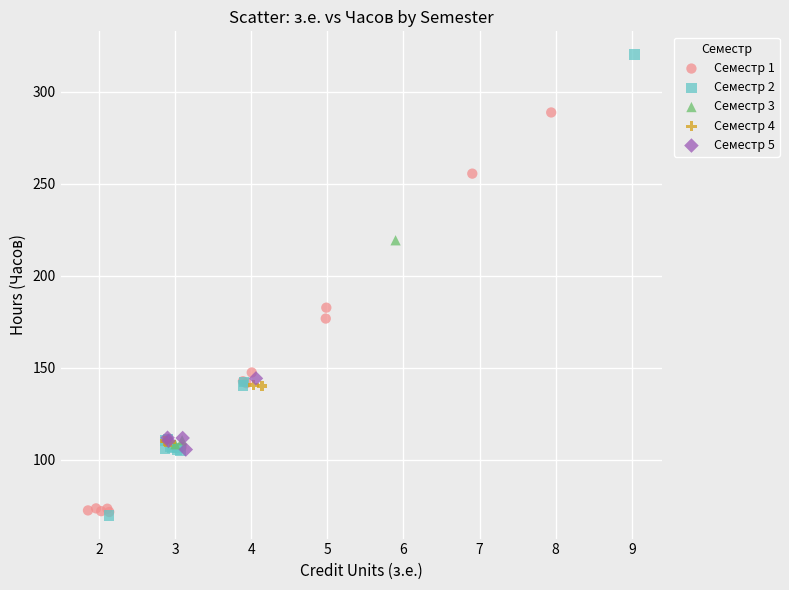

What are all the series names shown in the legend?

Семестр 1, Семестр 2, Семестр 3, Семестр 4, Семестр 5